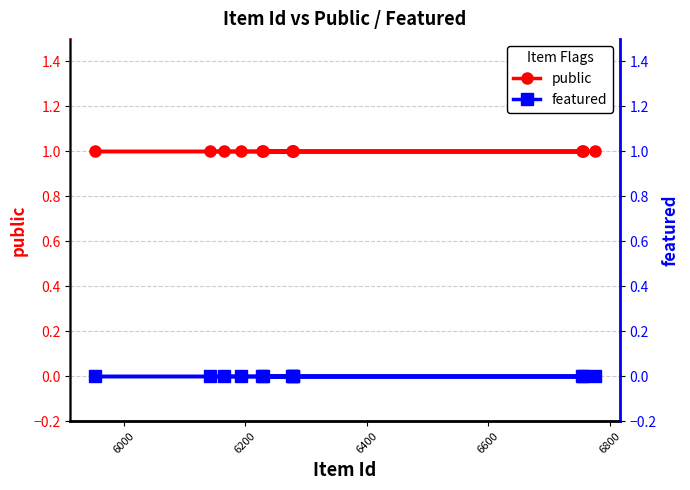

Rank the series by their maximum value, from highest to lowest.

public, featured